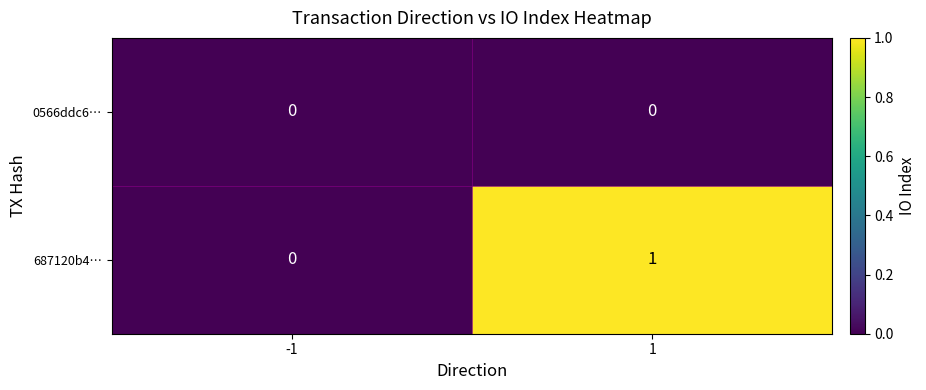

True or false: 687120b4… has a value of 0 at -1.

True